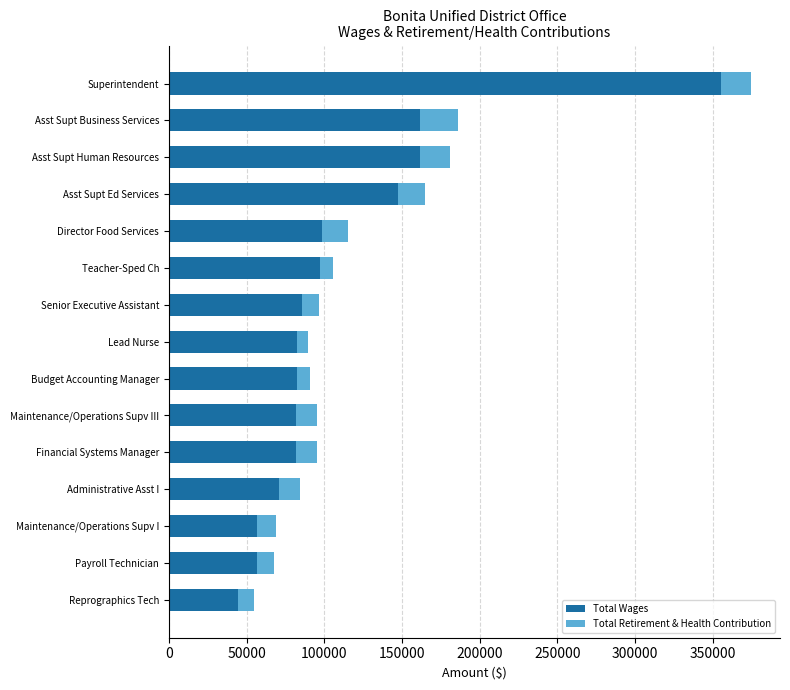

What is the total value across all series at Asst Supt Ed Services?

165022